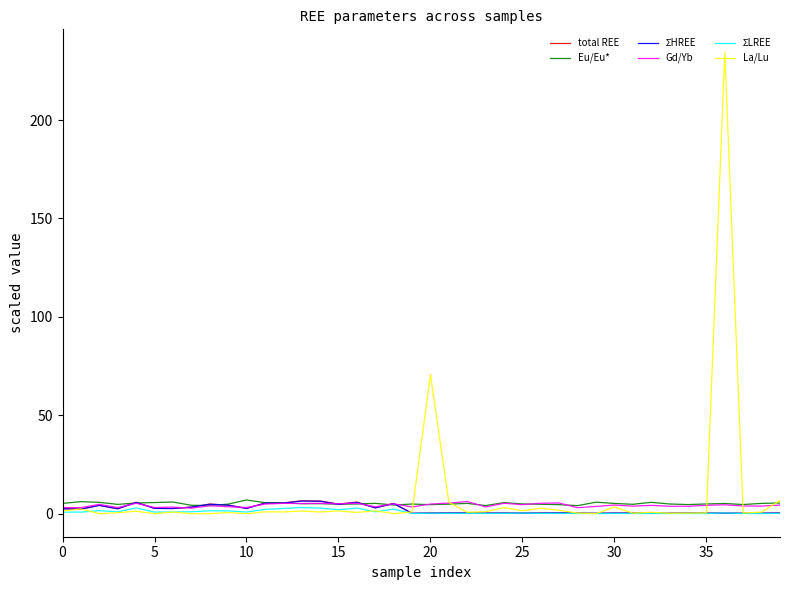

What is the greatest value displayed?

234.4